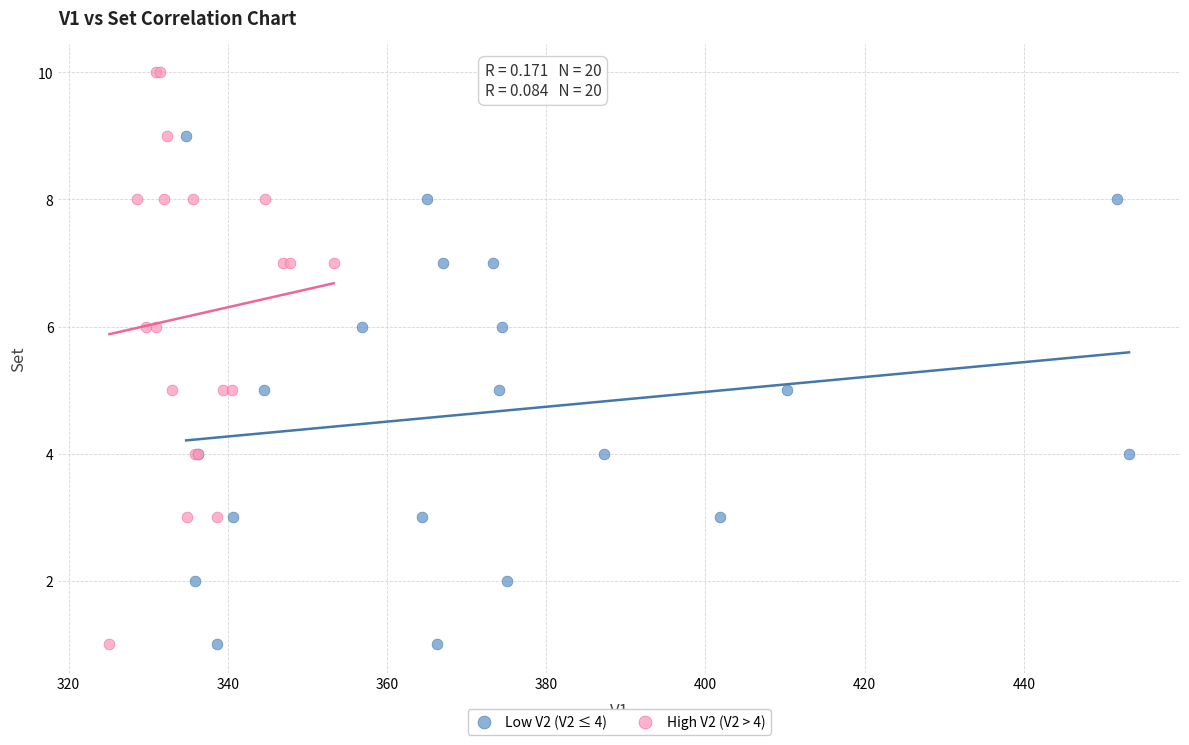

Which series contains the highest Y value?

High V2 (V2 > 4)